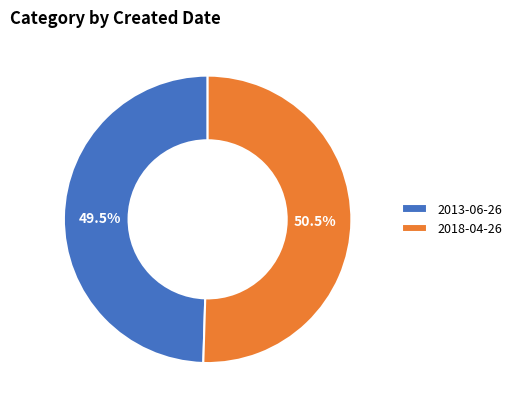

Which category accounts for the majority?

2018-04-26